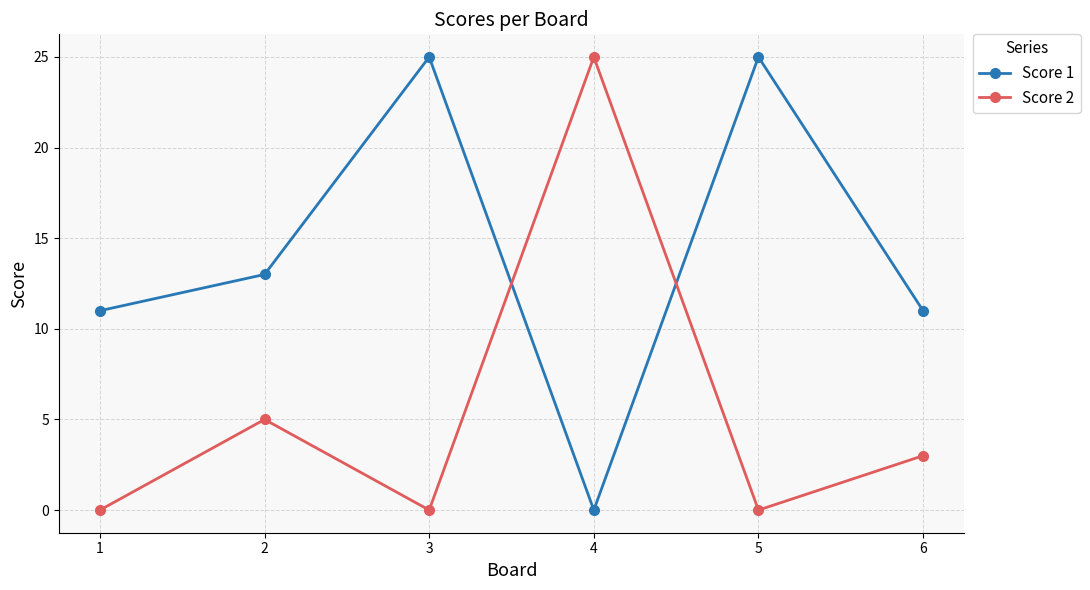

True or false: Score 2 has more than 2 interior local peaks.

False